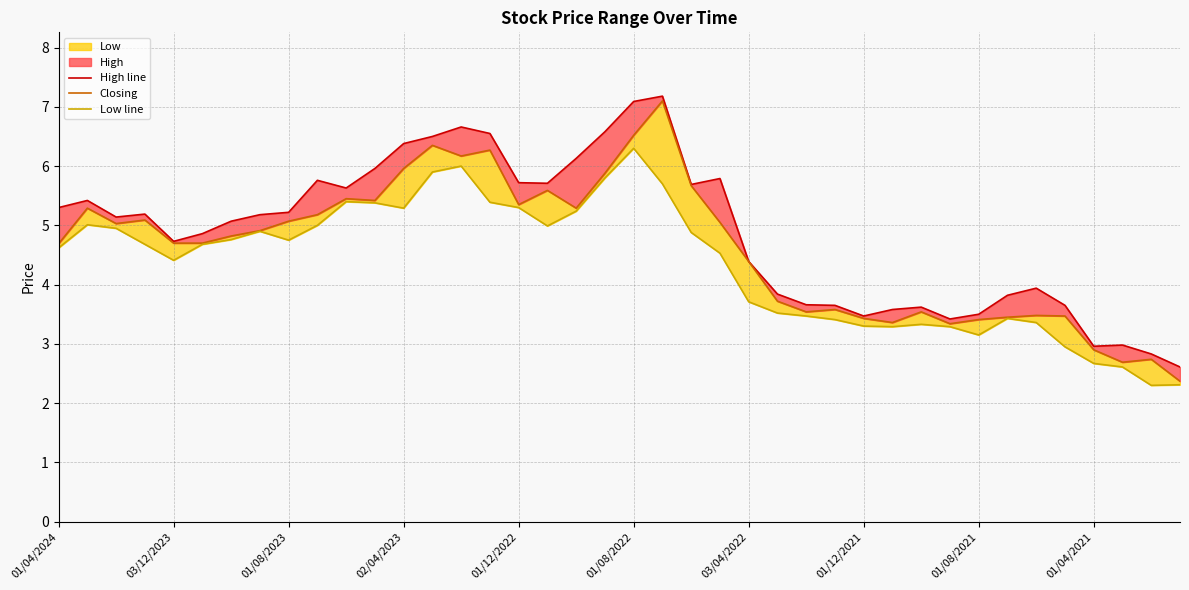

Reading left to right, extract all data points from this chart.

High line: 5.3	5.4	5.1	5.2	4.7	4.9	5.1	5.2	5.2	5.8	5.6	6.0	6.4	6.5	6.7	6.5	5.7	5.7	6.1	6.6	7.1	7.2	5.7	5.8	4.4	3.8	3.7	3.6	3.5	3.6	3.6	3.4	3.5	3.8	3.9	3.6	3.0	3.0	2.8	2.6
Closing: 4.7	5.3	5.0	5.1	4.7	4.7	4.8	4.9	5.1	5.2	5.5	5.4	6.0	6.3	6.2	6.3	5.3	5.6	5.3	5.9	6.5	7.1	5.7	5.0	4.4	3.7	3.5	3.6	3.4	3.4	3.5	3.3	3.4	3.5	3.5	3.5	2.9	2.7	2.7	2.4
Low line: 4.6	5.0	5.0	4.7	4.4	4.7	4.8	4.9	4.8	5.0	5.4	5.4	5.3	5.9	6.0	5.4	5.3	5.0	5.2	5.8	6.3	5.7	4.9	4.5	3.7	3.5	3.5	3.4	3.3	3.3	3.3	3.3	3.1	3.4	3.4	3.0	2.7	2.6	2.3	2.3